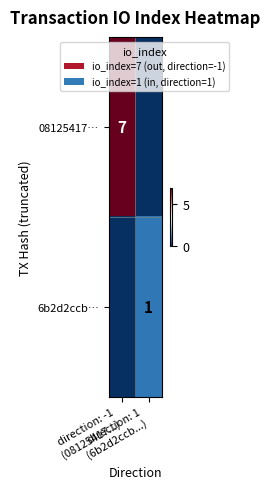

Rank the series at direction: 1 (6b2d2ccb...) from highest to lowest value.

6b2d2ccb…, 08125417…